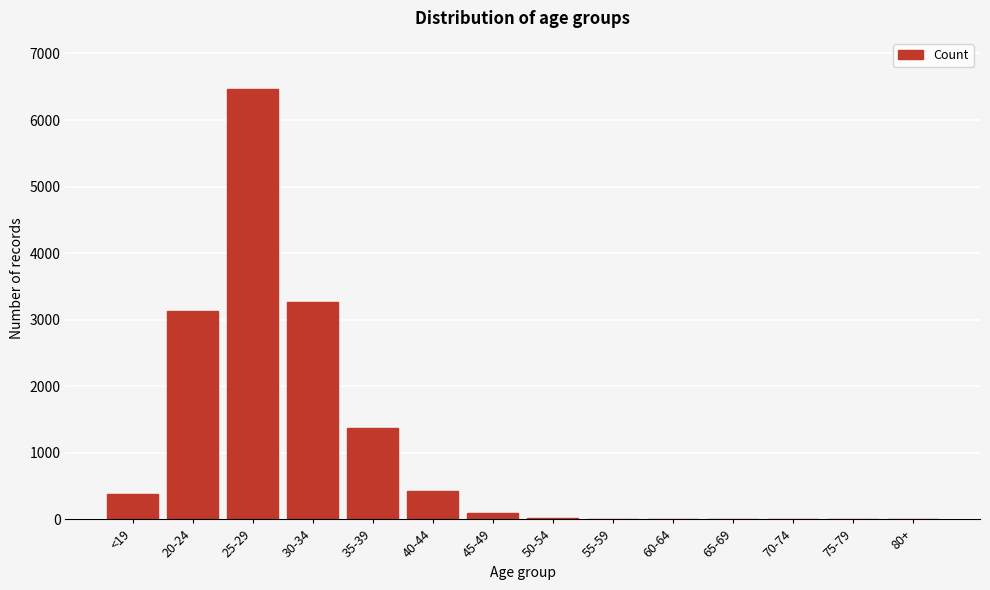

Is it true that the value at 25-29 is 6459?

True